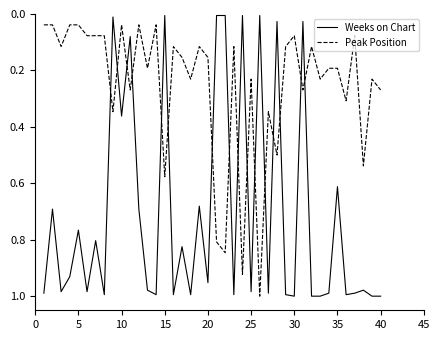

Which series has the widest spread of values?

Weeks on Chart